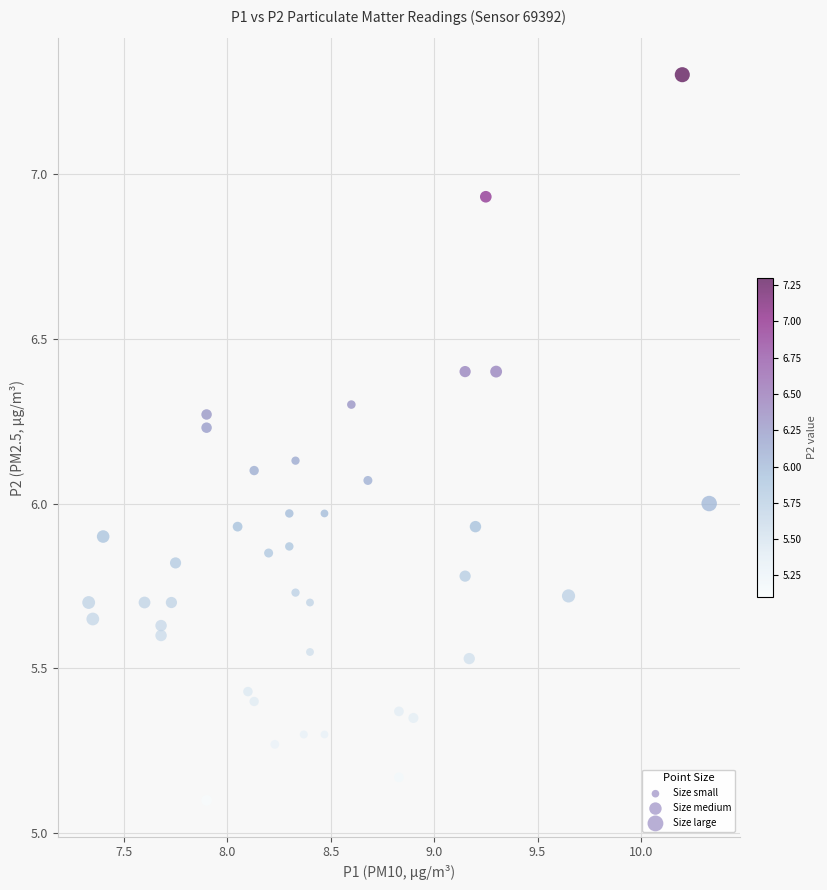

What is the range of Y values (max minus min)?

2.2